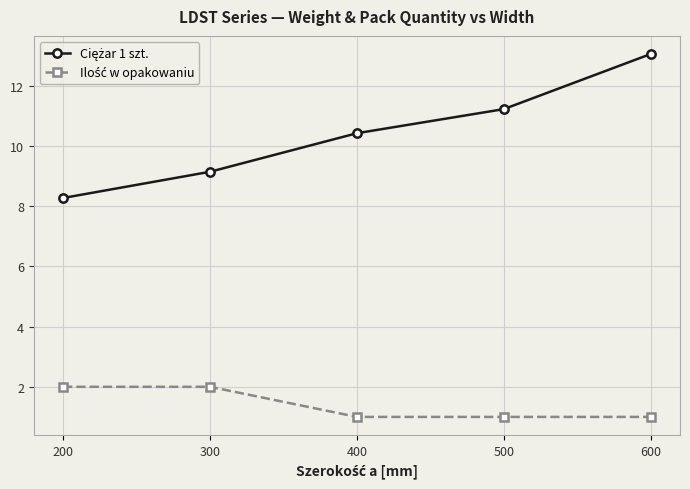

What is the spread (max minus min) of values at 400?

9.4